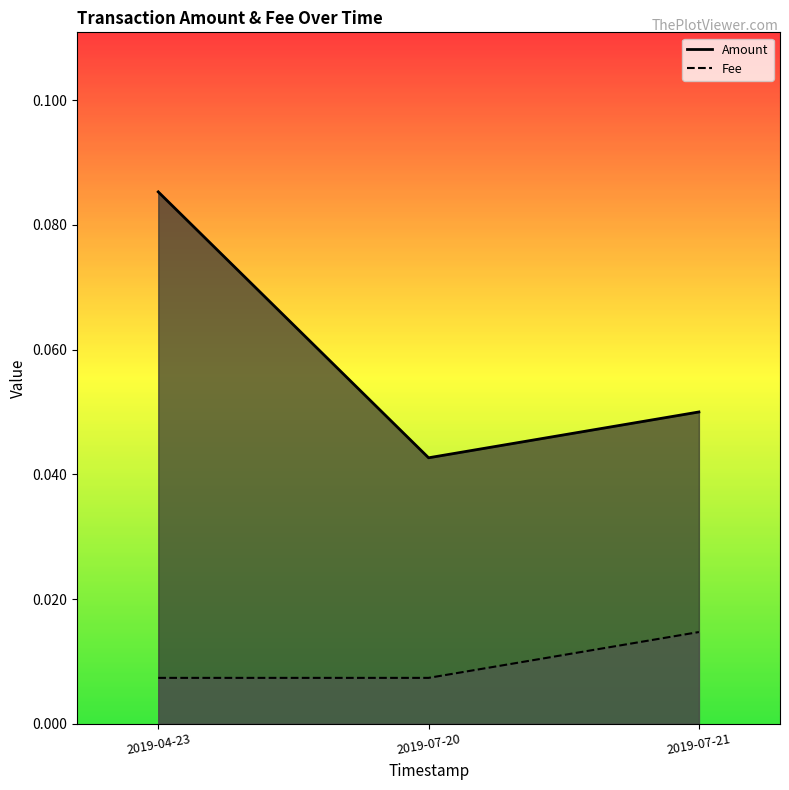

Where is Fee nearest to the value 0?

2019-04-23